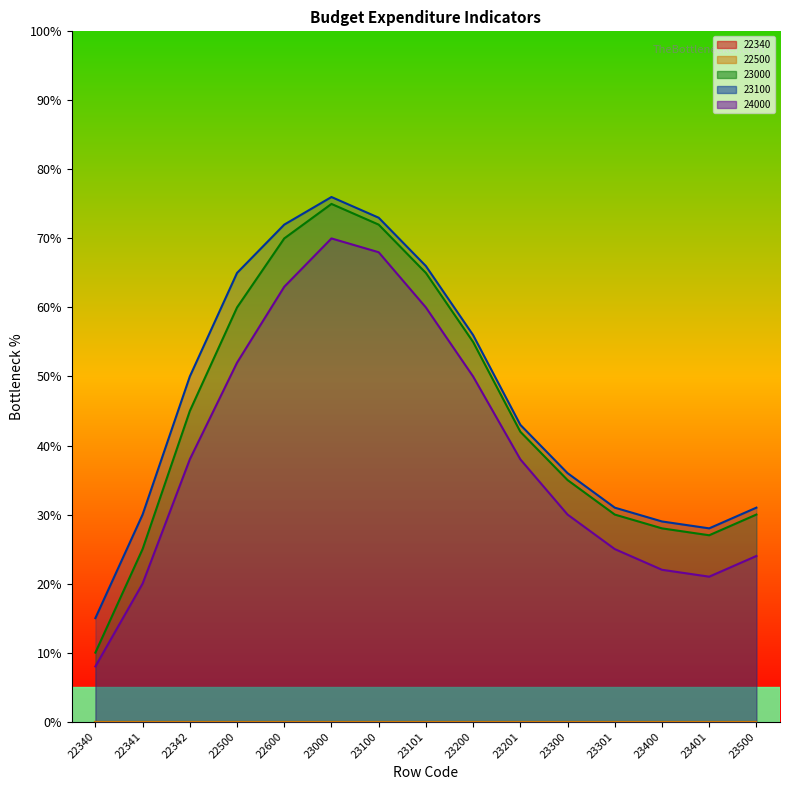

What is the difference between the maximum and minimum values in the 24000 series?

62